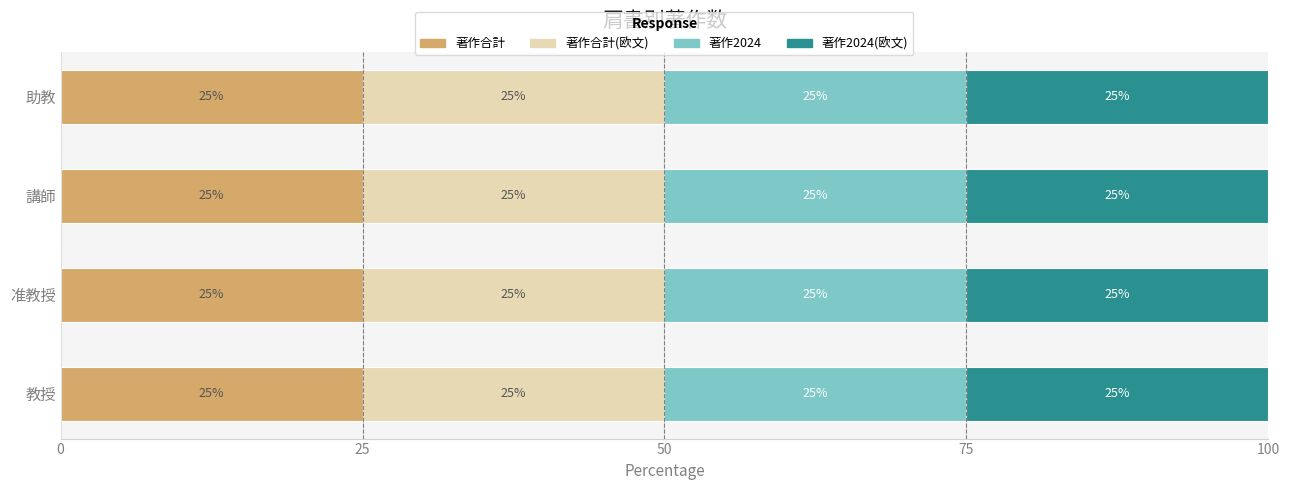

Which label corresponds to the smallest value in the chart?

講師